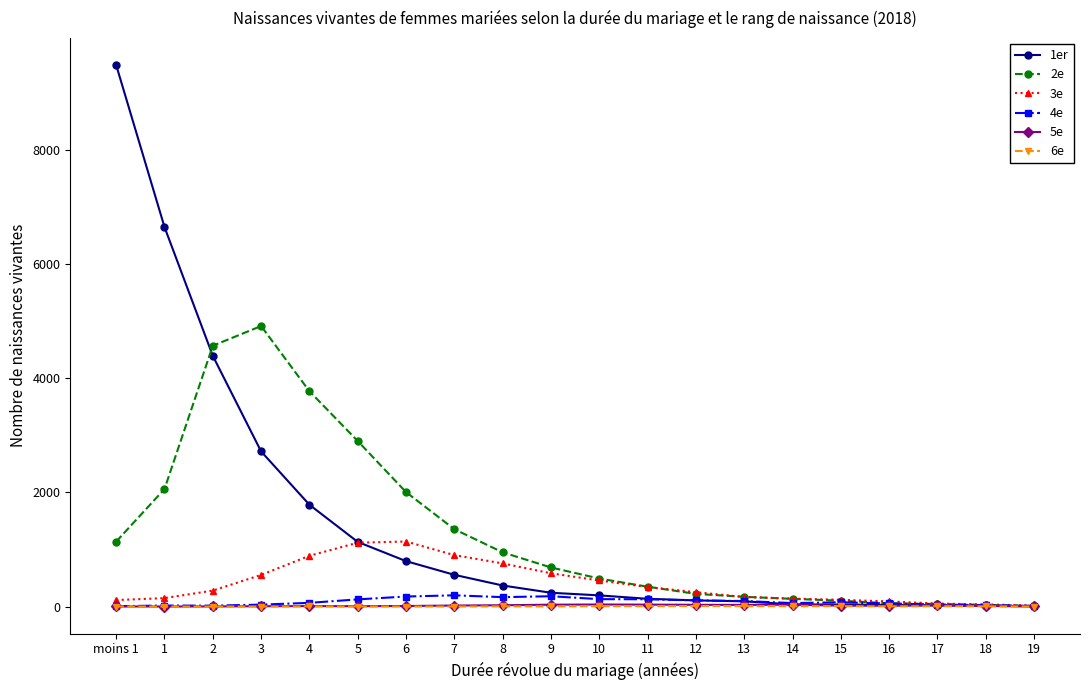

At which category does the chart reach its peak across all series?

moins 1